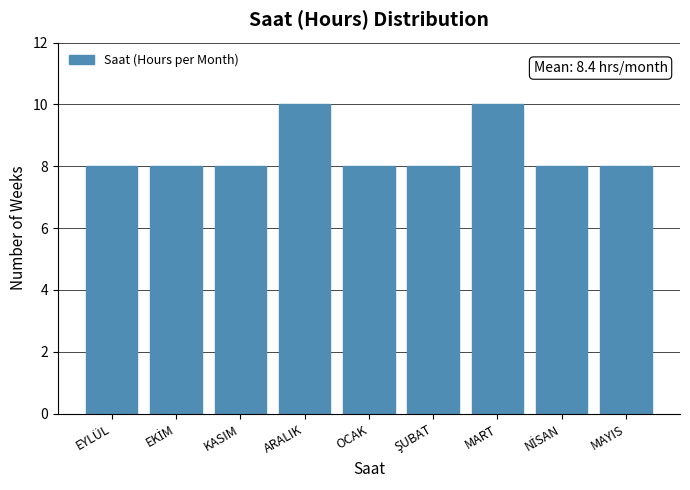

Reading right to left, list all the values displayed in this chart.

8	8	10	8	8	10	8	8	8